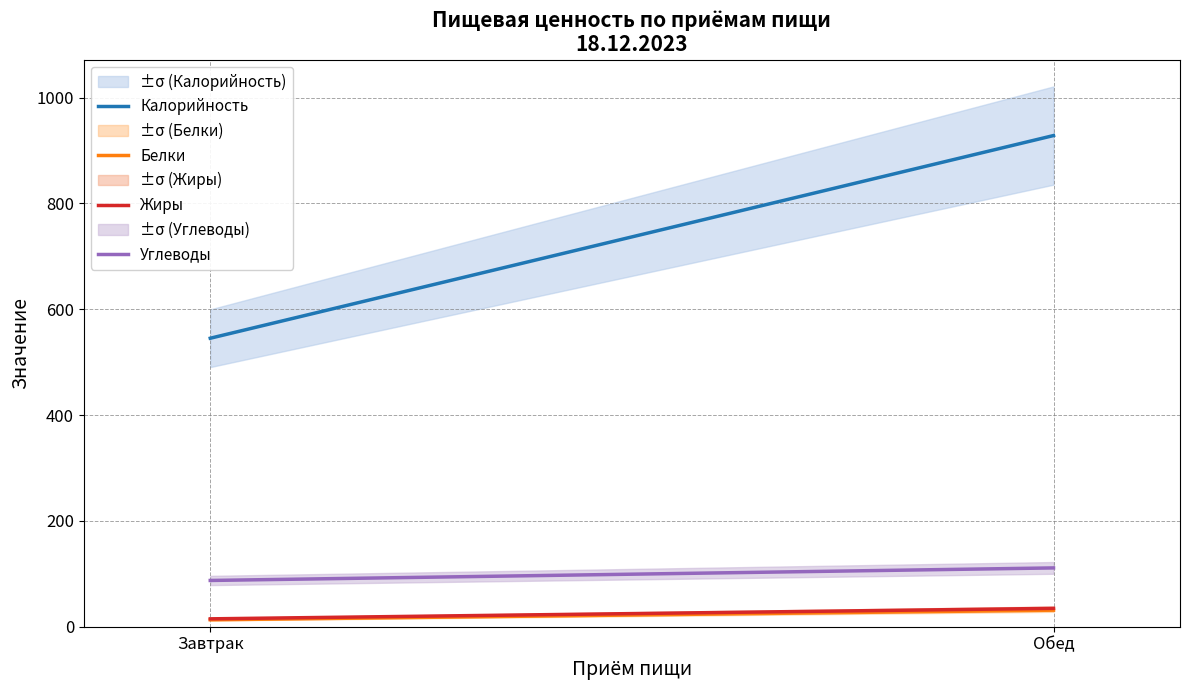

What is the minimum value shown in the chart?

13.1